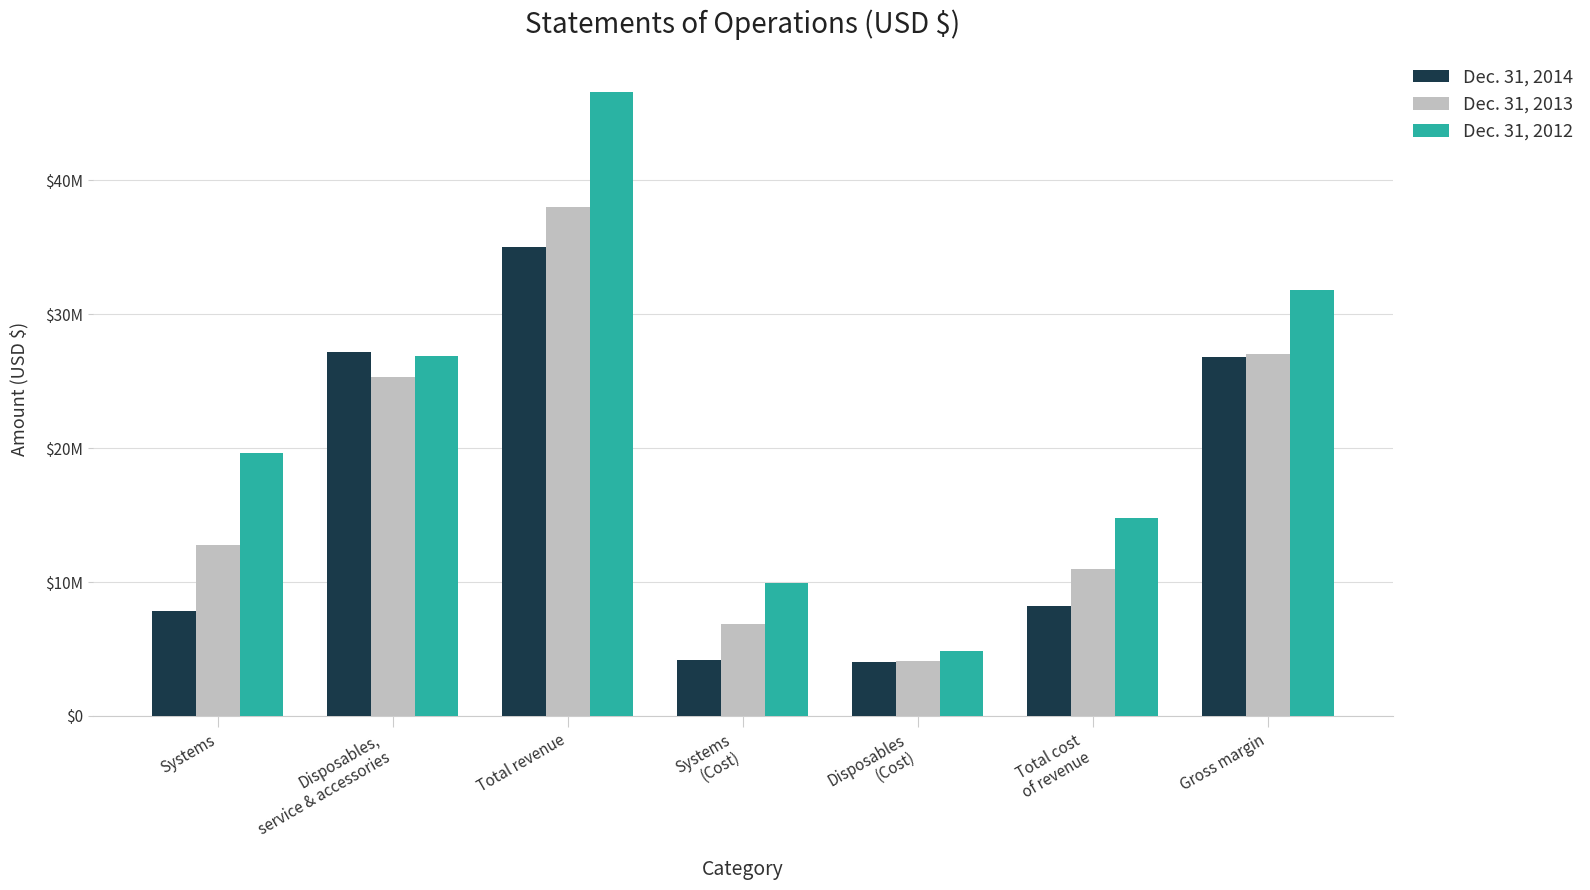

Are the bars grouped side by side (vs. stacked)?

Yes